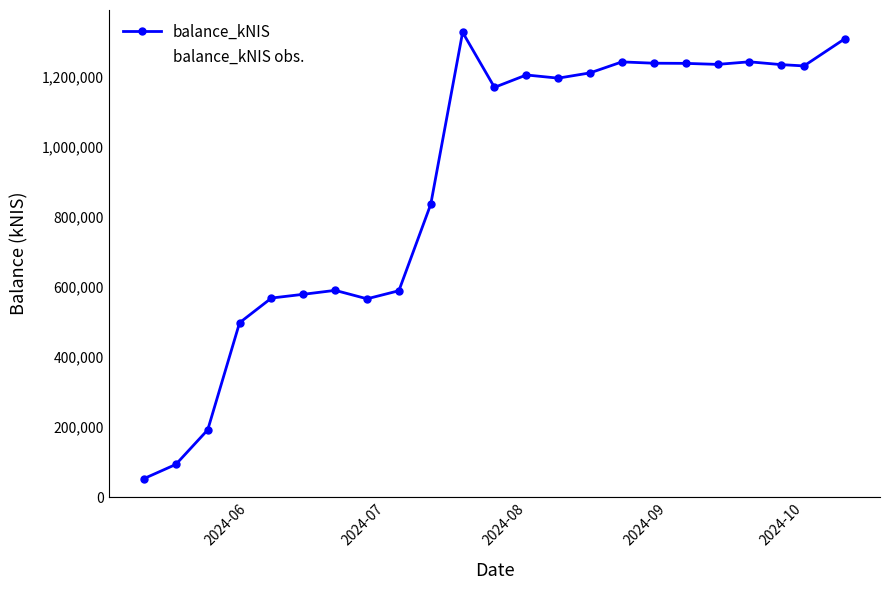

Is this an area chart (filled region under the line)?

No